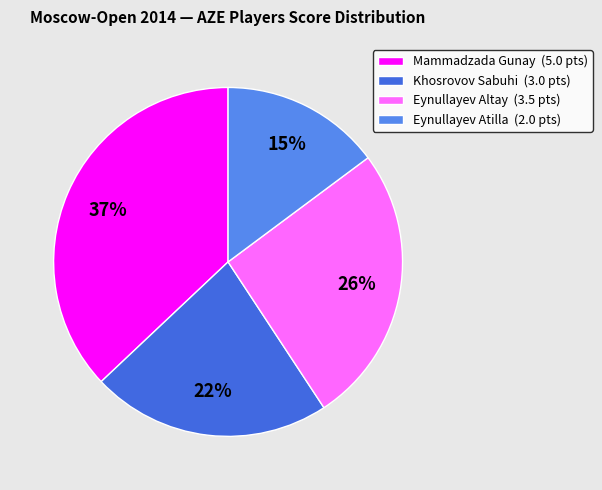

What is the total percentage of Mammadzada Gunay and Khosrovov Sabuhi?

59.3%